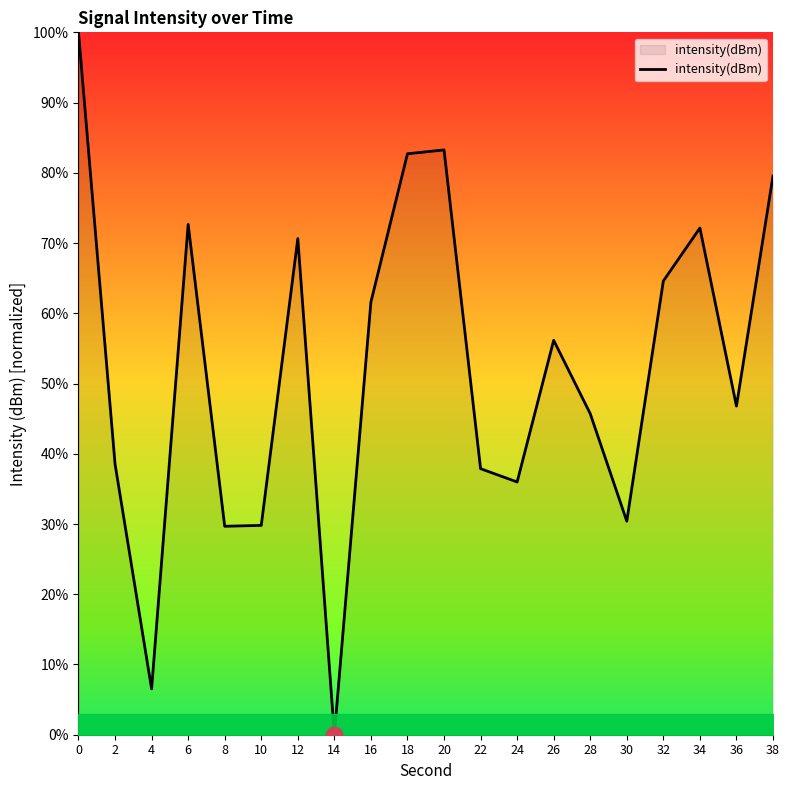

What is the change in value from 8 to 18?

+53.0